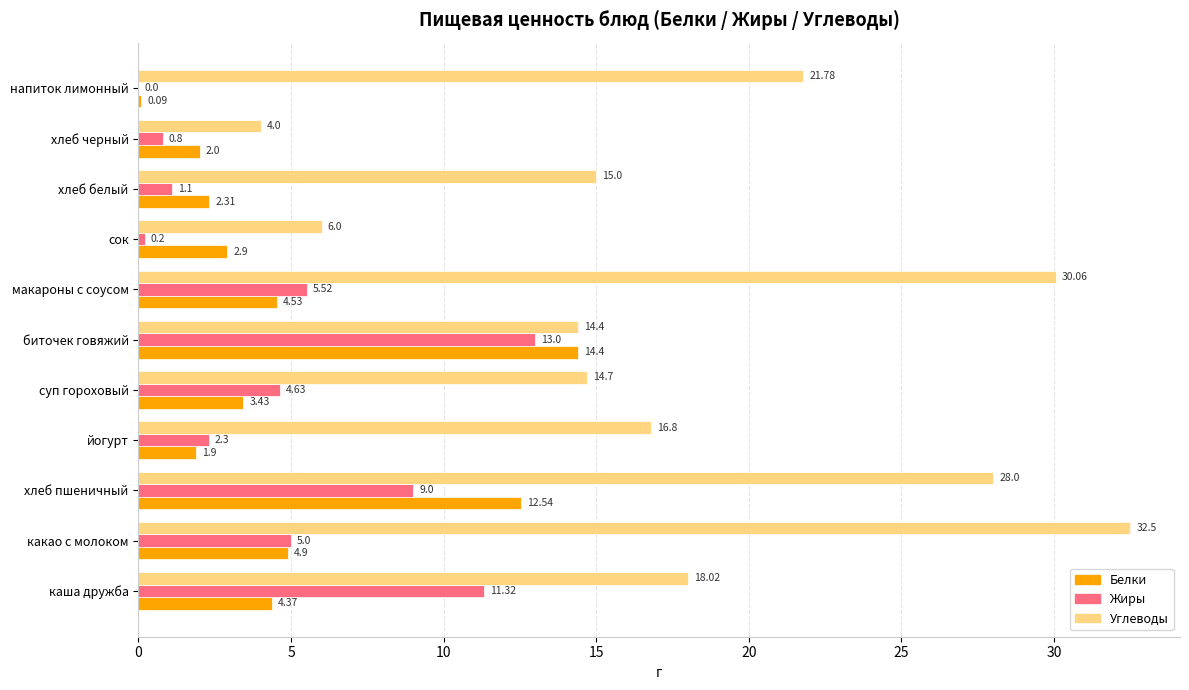

Which category has the highest value across all series?

какао с молоком